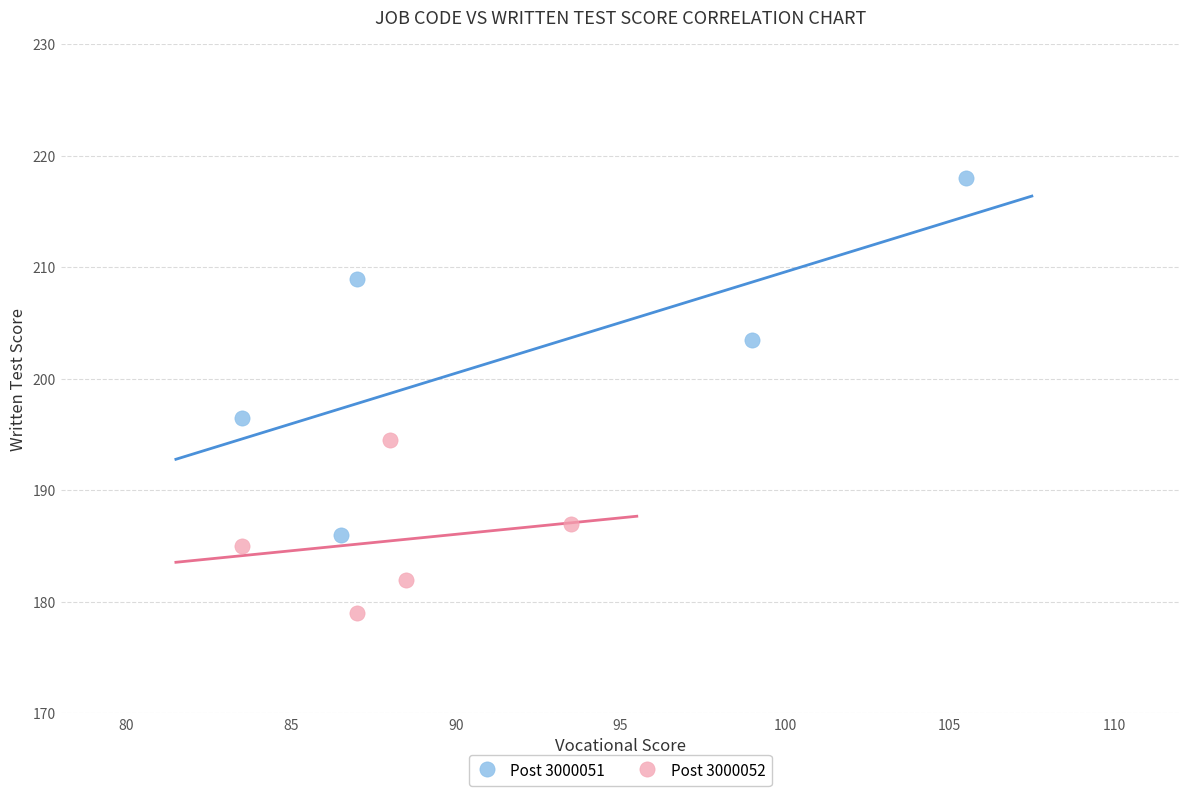

Which series contains the lowest Y value?

Post 3000052